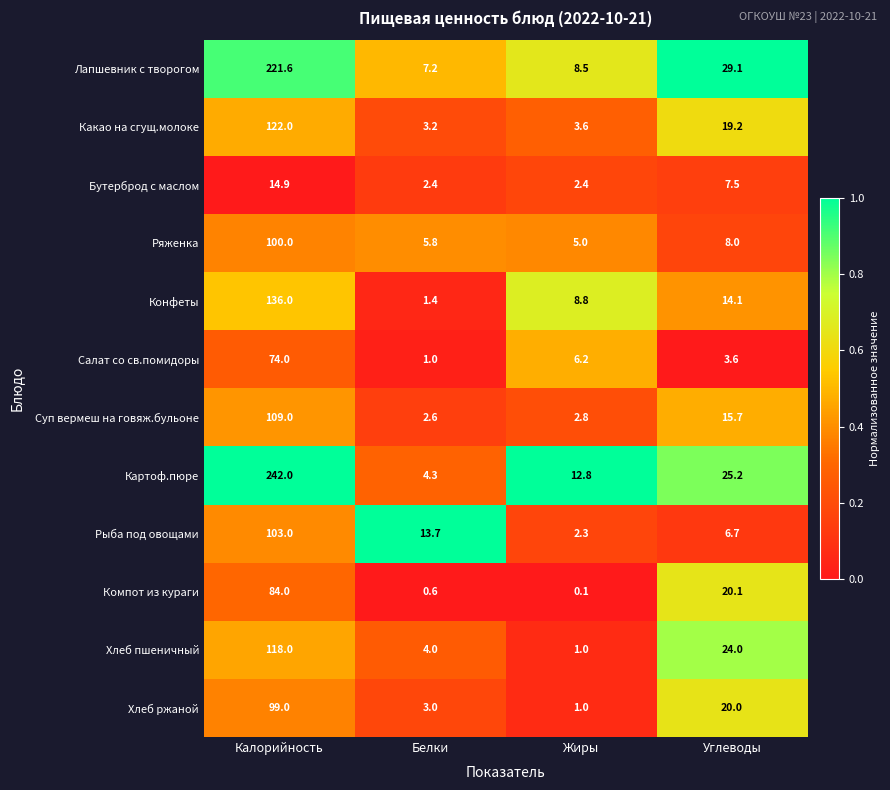

Between Жиры and Углеводы, which series saw the biggest shift?

Хлеб пшеничный